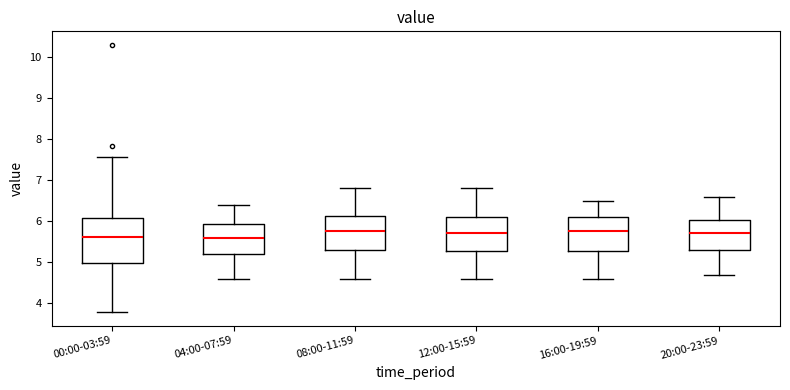

Reading left to right, read every box against the y-axis: the position of its median line, the range the box covers, and the ends of its whiskers. The values are not printed on the chart, so give them approximately, as read against the axis.

00:00-03:59: median 5.6, box 5.0 to 6.1, whiskers 3.8 to 7.6
04:00-07:59: median 5.6, box 5.2 to 5.9, whiskers 4.6 to 6.4
08:00-11:59: median 5.8, box 5.3 to 6.1, whiskers 4.6 to 6.8
12:00-15:59: median 5.7, box 5.3 to 6.1, whiskers 4.6 to 6.8
16:00-19:59: median 5.8, box 5.3 to 6.1, whiskers 4.6 to 6.5
20:00-23:59: median 5.7, box 5.3 to 6.0, whiskers 4.7 to 6.6